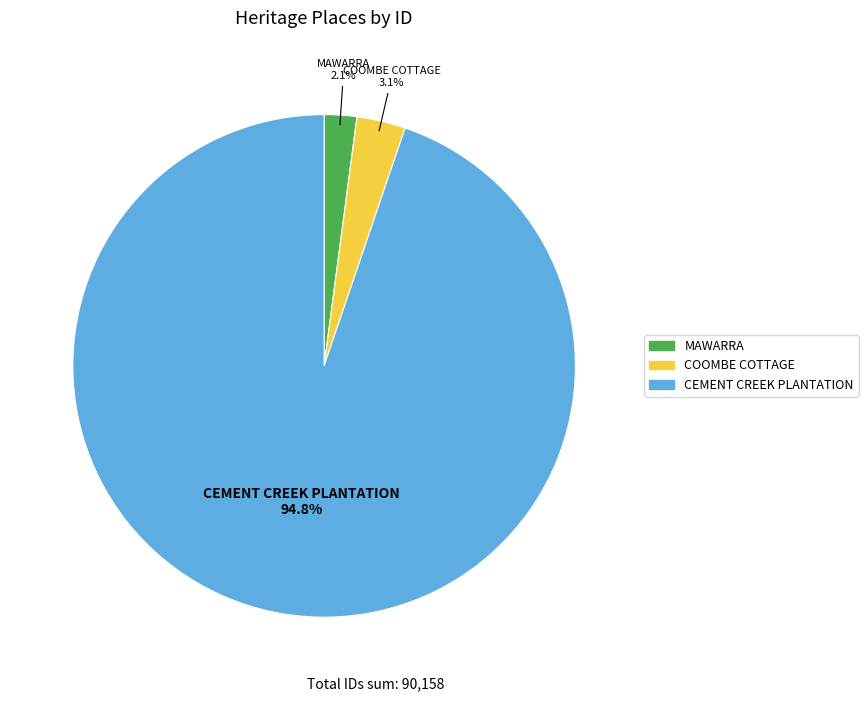

Which slice is the largest?

CEMENT CREEK PLANTATION